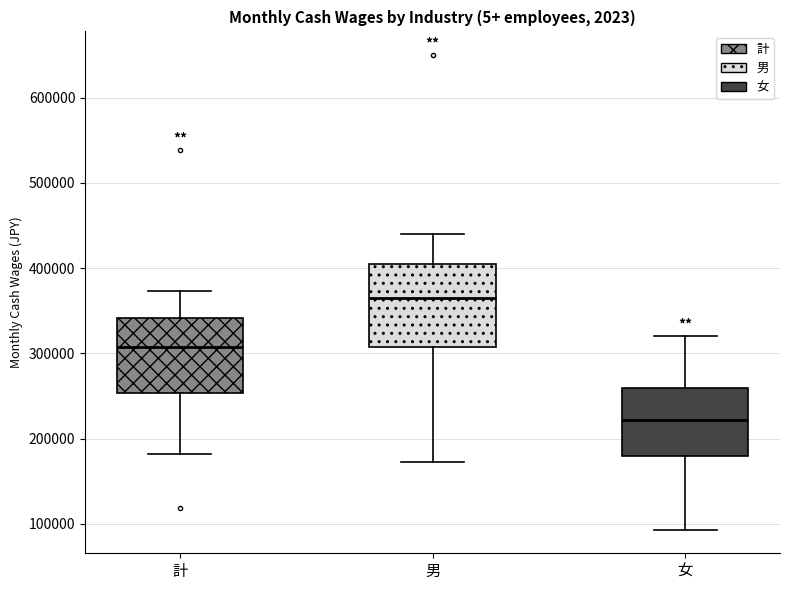

Reading left to right, transcribe this box plot: for each box, give where its median line is, the range the box spans, and where its two whiskers end, as read against the y-axis. The values are not printed on the chart, so give them approximately, as read against the axis.

計: median 310000, box 250000 to 340000, whiskers 180000 to 370000
男: median 360000, box 310000 to 400000, whiskers 170000 to 440000
女: median 220000, box 180000 to 260000, whiskers 90000 to 320000